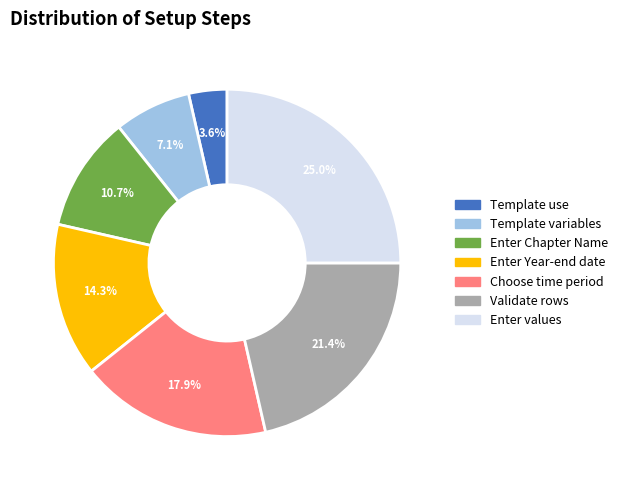

To the nearest percent, what is the difference between the Template use and Enter Year-end date slice percentages?

11%